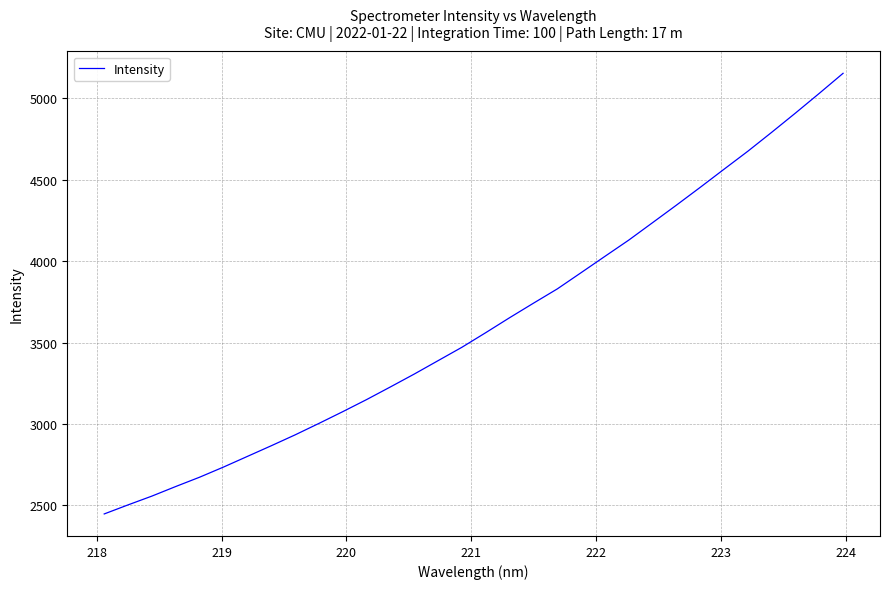

What is the minimum value shown in the chart?

2447.6